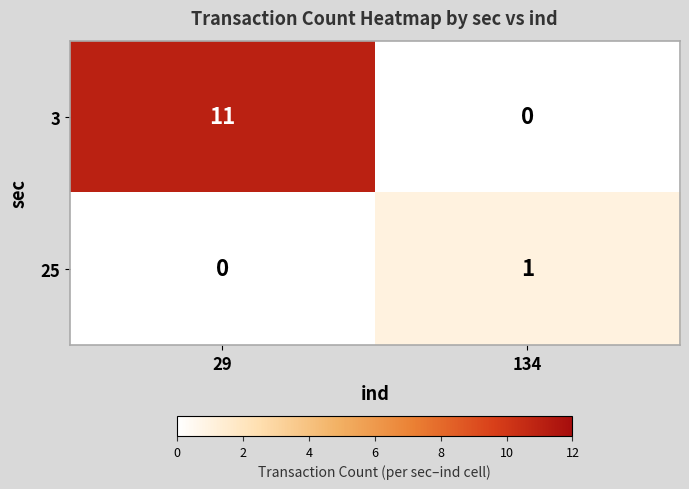

What is the sum of all 3 values?

11